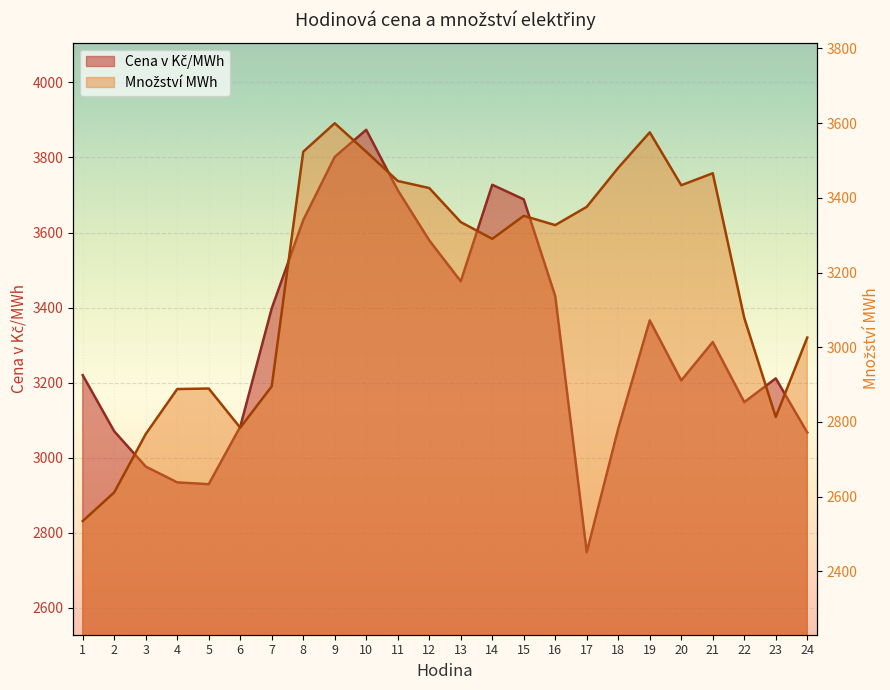

How many data points in Cena v Kč/MWh are above 3308?

12